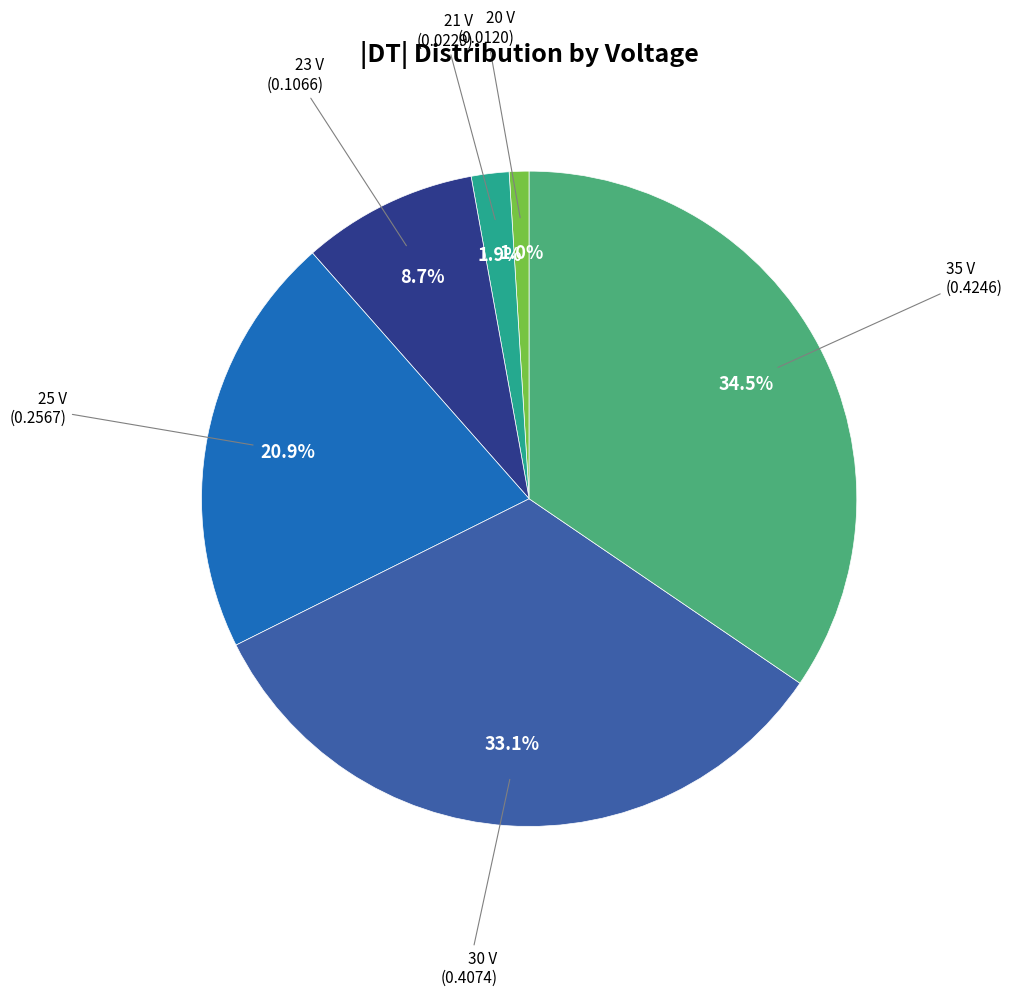

Is there any slice that represents more than half of the pie?

No